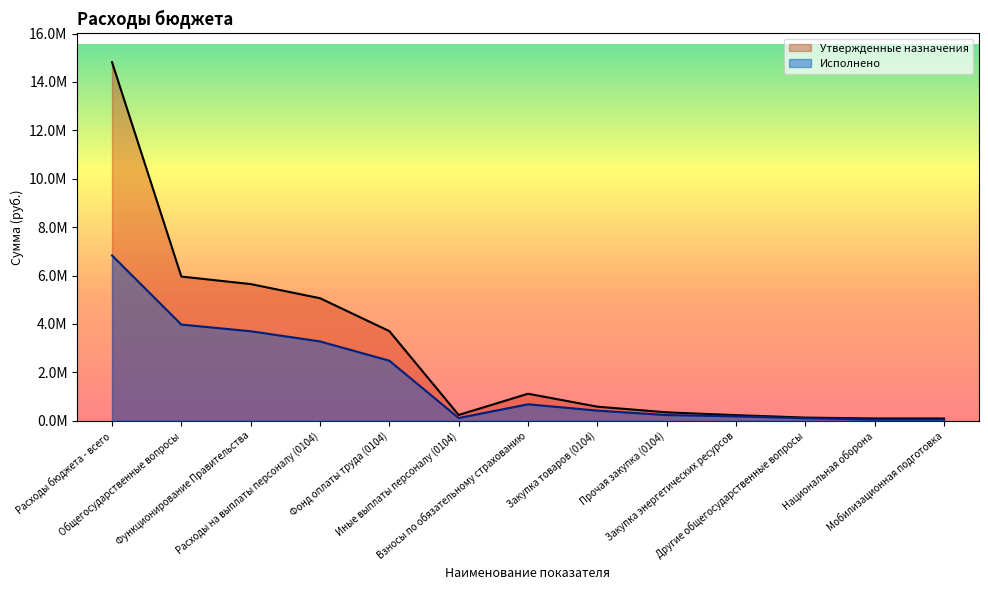

How many values in the Исполнено series exceed 420991?

7